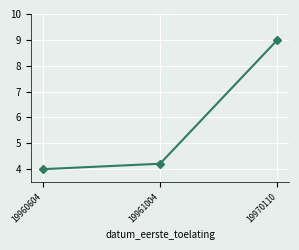

Reading right to left, extract all data points from this chart.

19970110=9.0	19961004=4.2	19960604=4.0